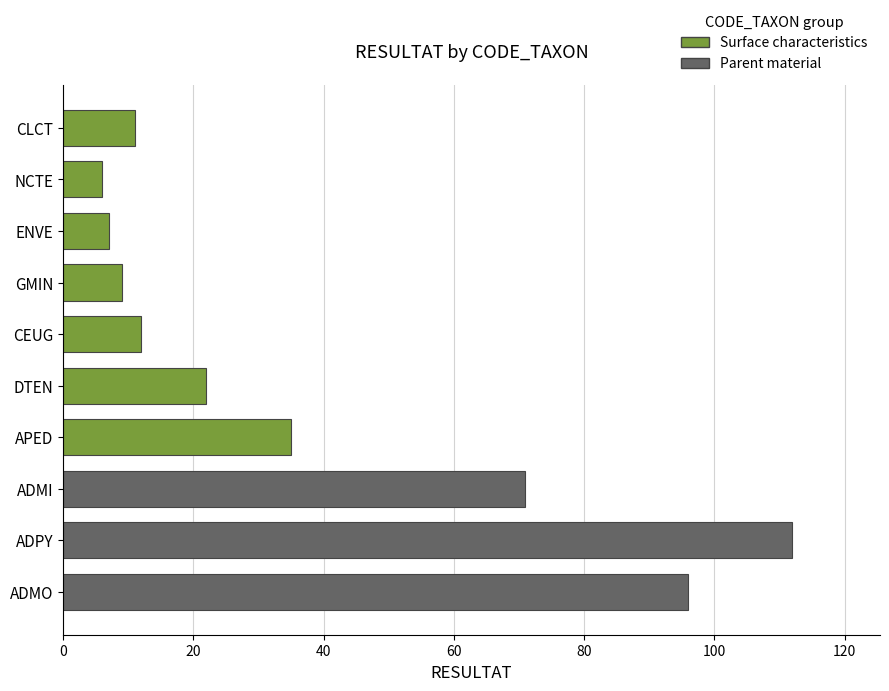

What is the greatest value displayed?

112